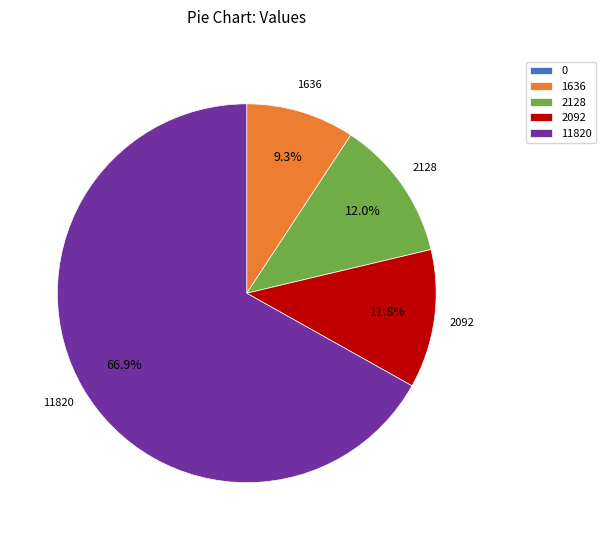

Does any single category account for the majority?

Yes